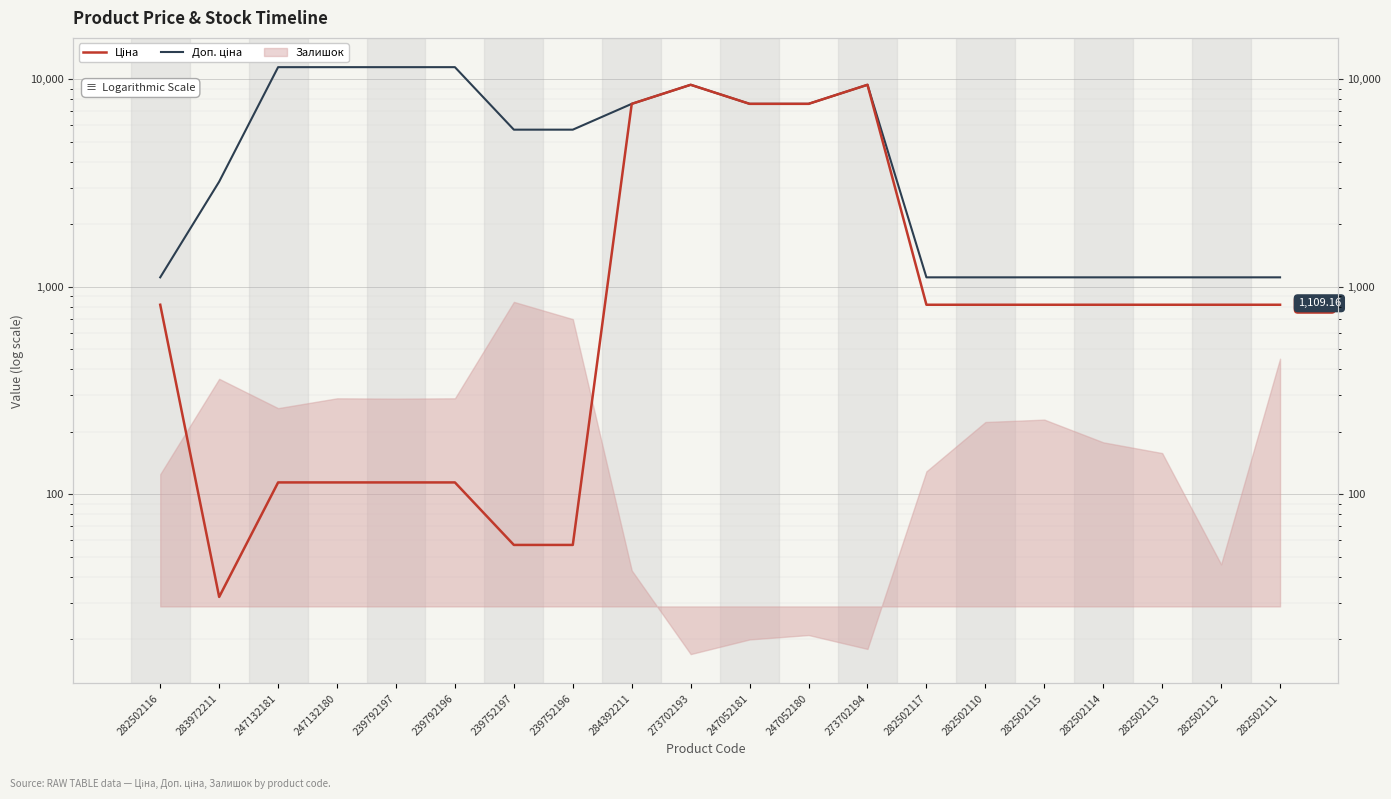

At which label is Ціна closest to 4708?

284392211